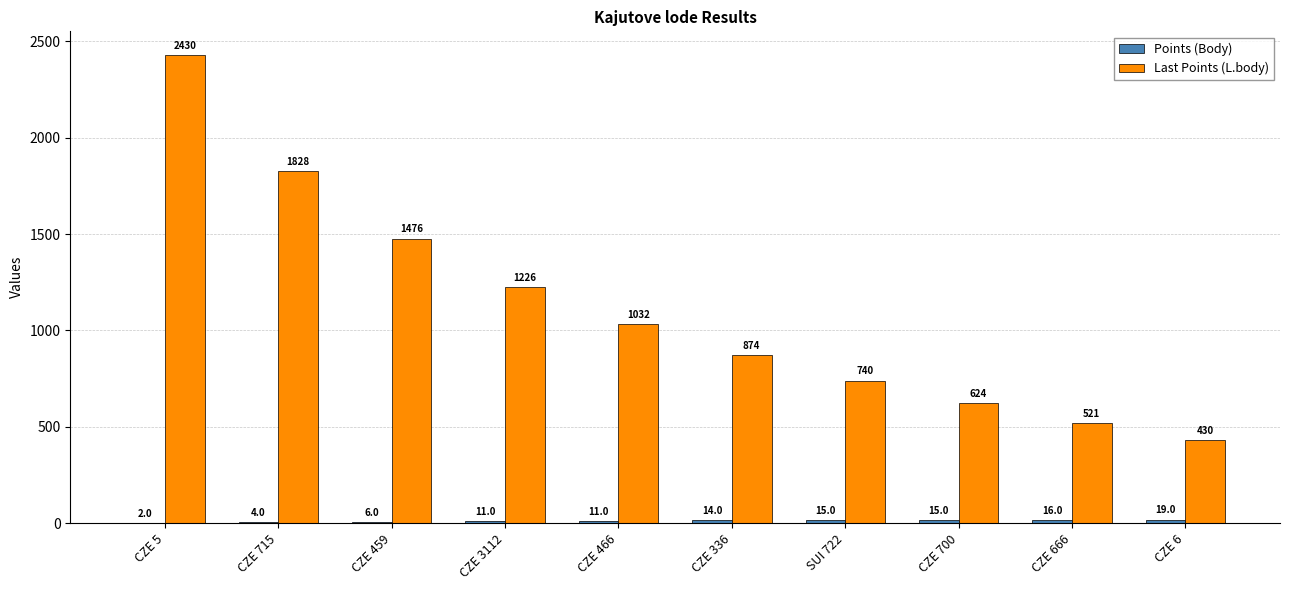

Are the bars grouped side by side (vs. stacked)?

Yes